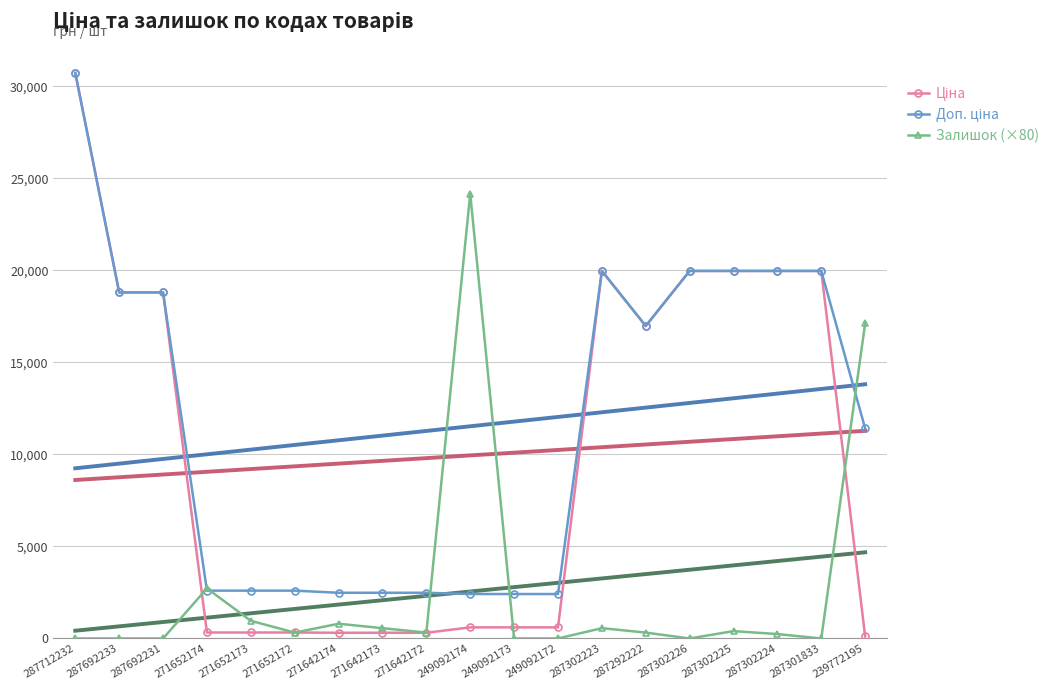

At which label does Залишок (×80) reach its peak?

249092174